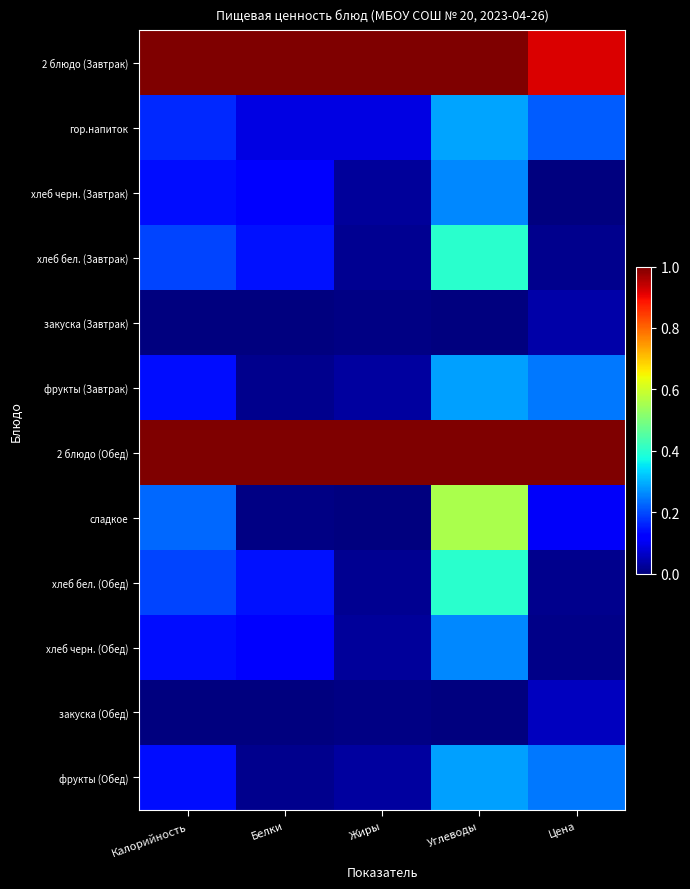

Which series has the largest range (max minus min)?

сладкое